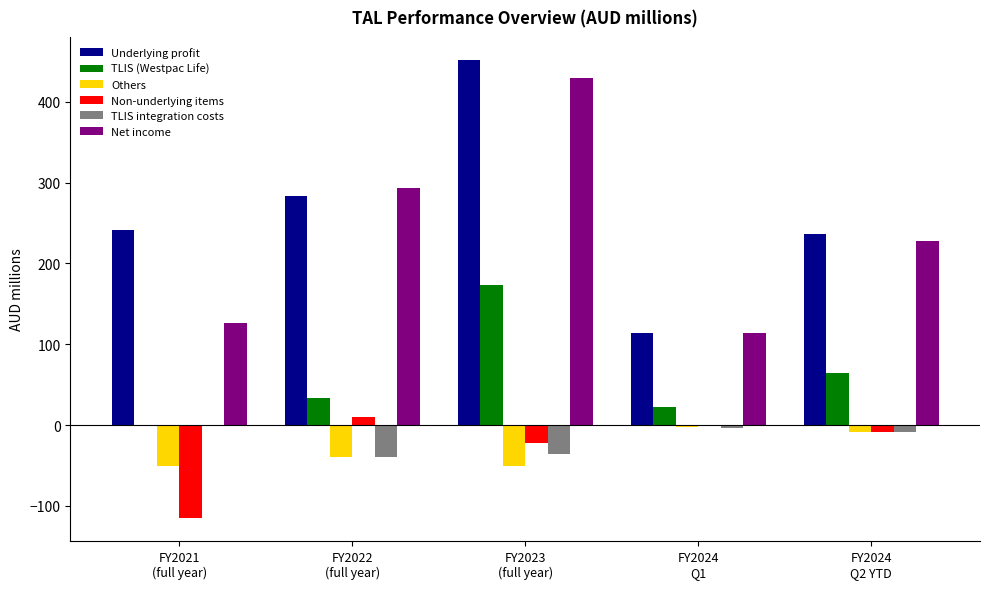

What is the greatest value displayed?

452